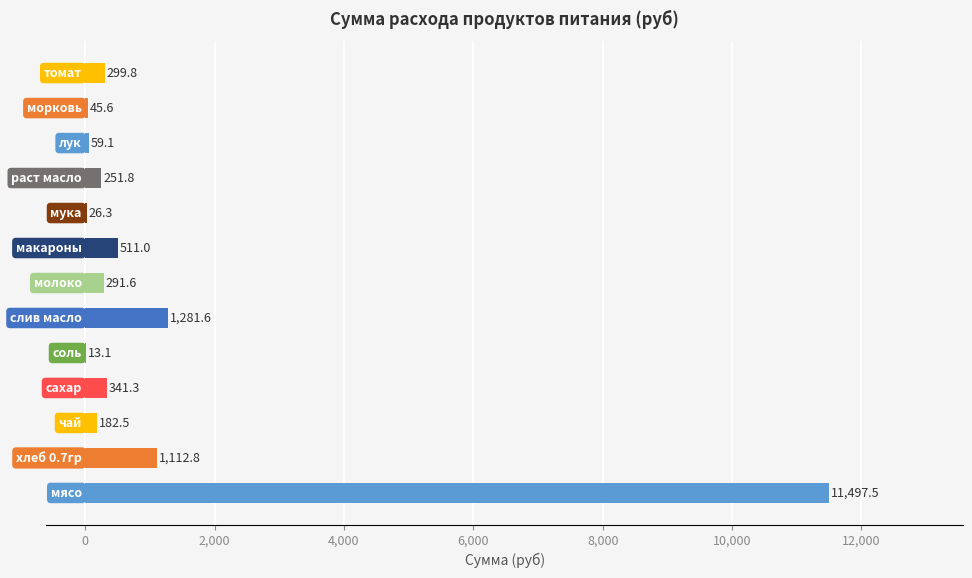

How many data points does each series have?

13